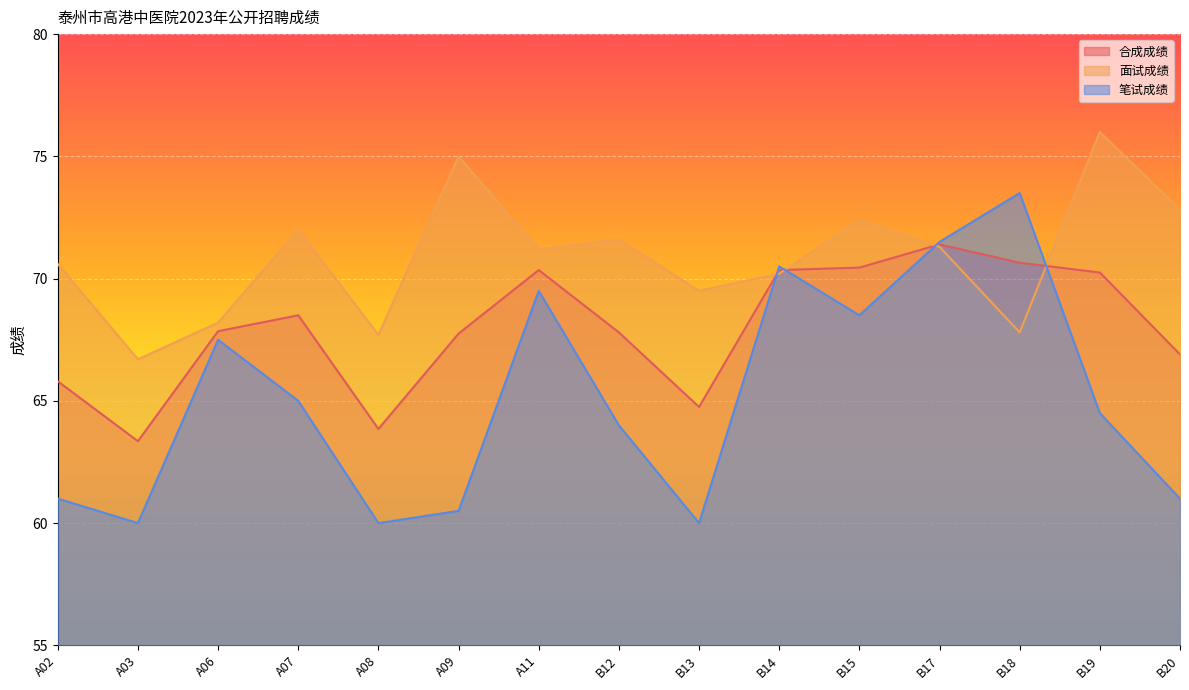

Rank the series by their average value, from highest to lowest.

面试成绩, 合成成绩, 笔试成绩